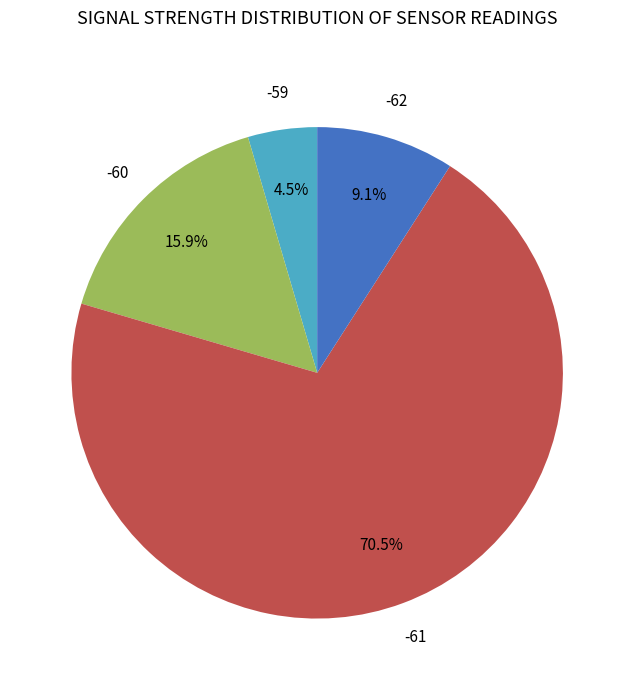

Count the number of slices in the pie.

4